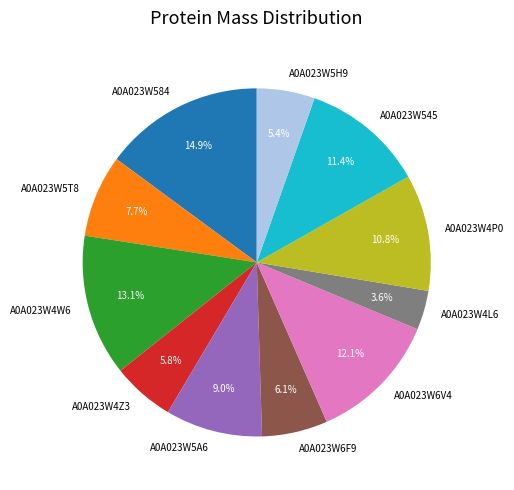

Is there a majority slice in this chart?

No